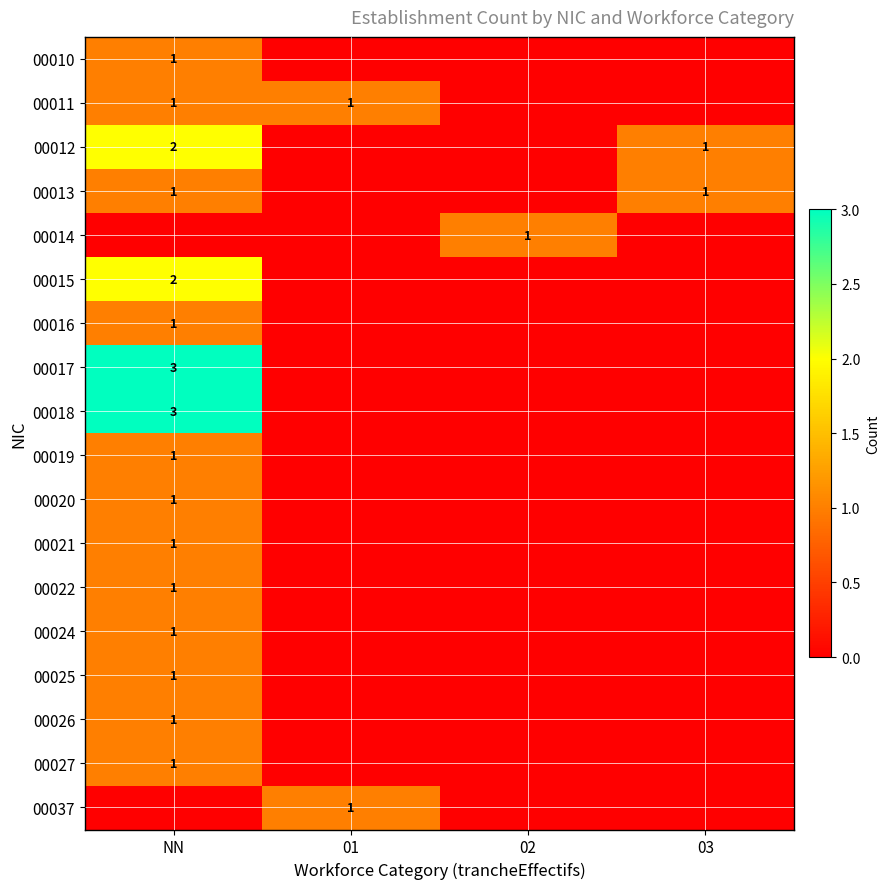

The 00011 series shows 1 at NN. True or false?

True